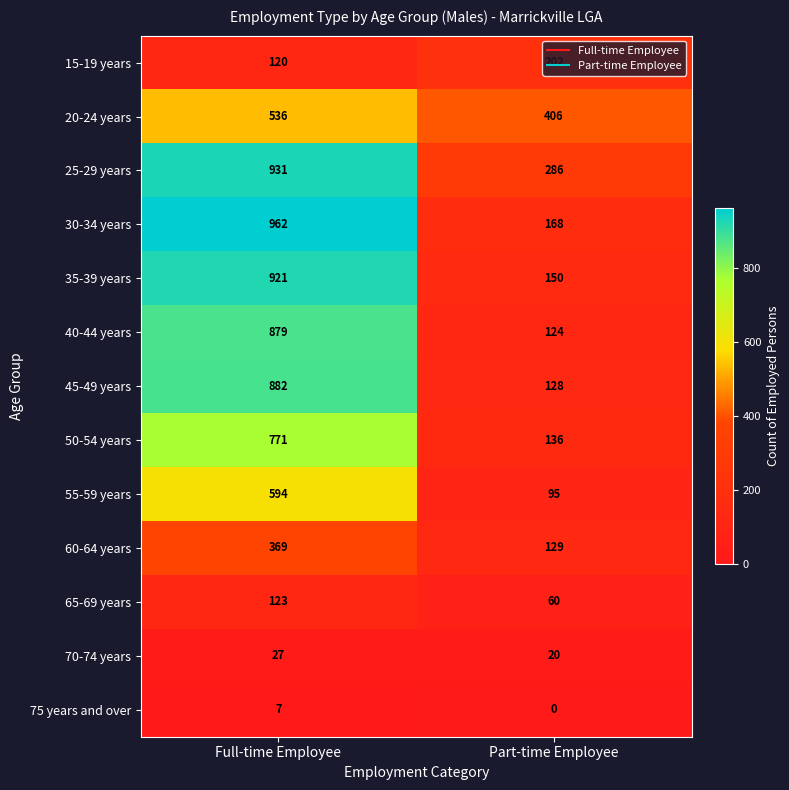

At Full-time Employee, list the series in order from smallest to largest.

75 years and over, 70-74 years, 15-19 years, 65-69 years, 60-64 years, 20-24 years, 55-59 years, 50-54 years, 40-44 years, 45-49 years, 35-39 years, 25-29 years, 30-34 years